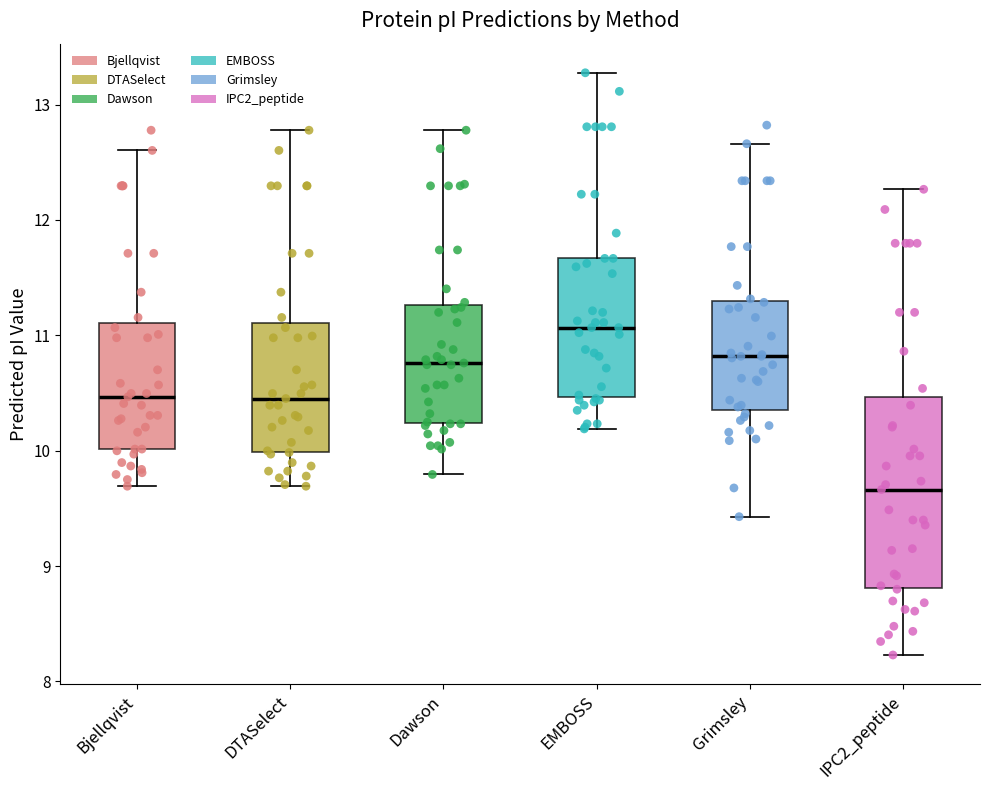

Which box is the tallest, from its lower edge to its upper edge?

IPC2_peptide